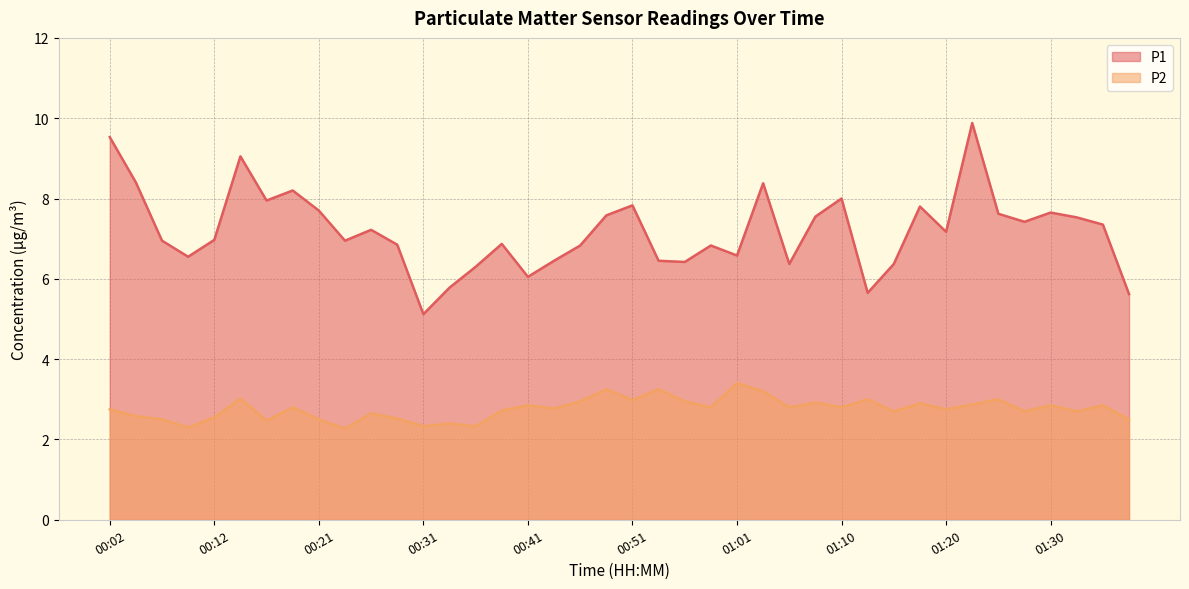

What are all the series names shown in the legend?

P1, P2